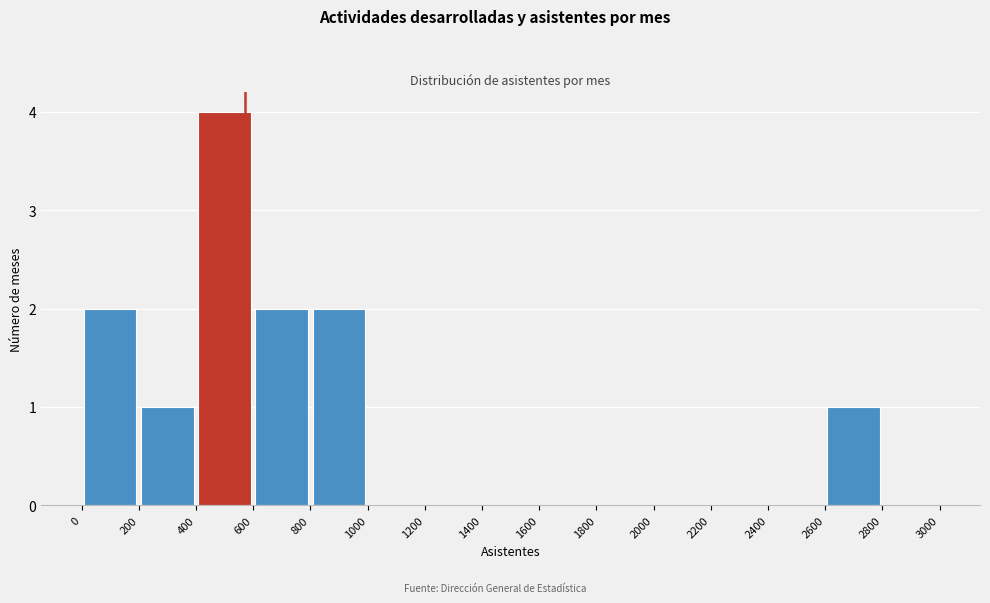

Over which range of the x-axis is the bar tallest?

400 to 600